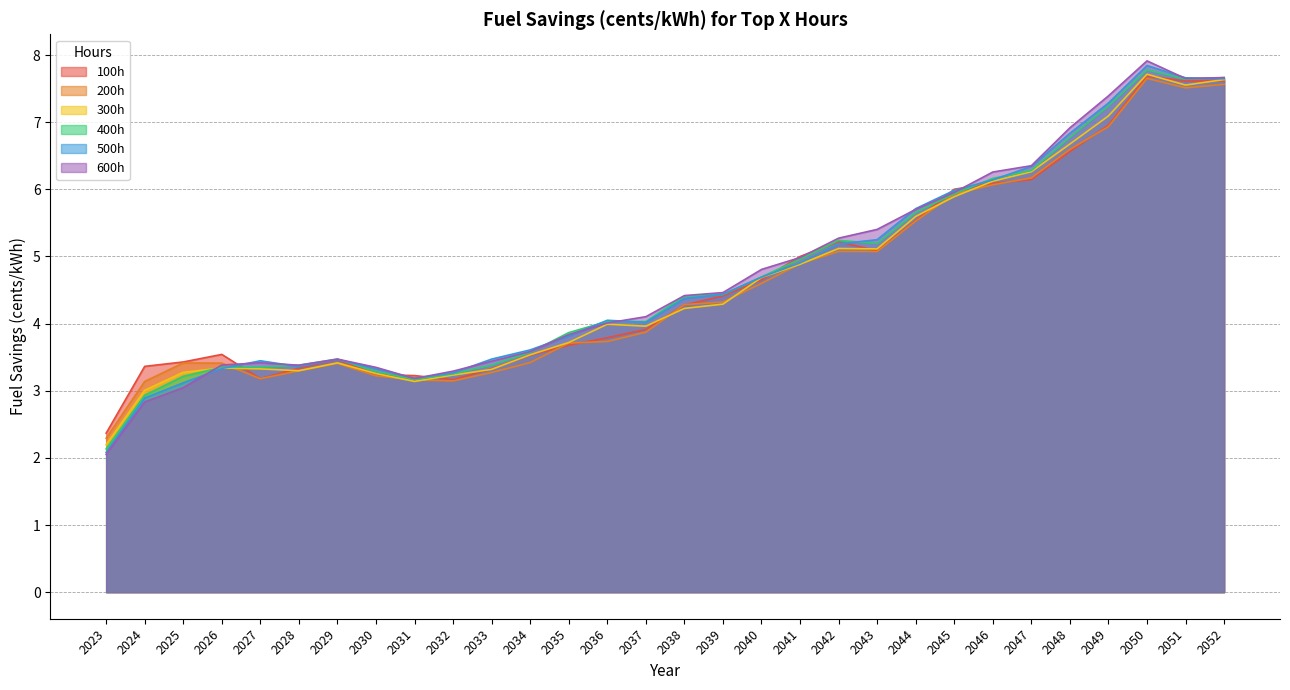

How many lines are shown in the chart?

6